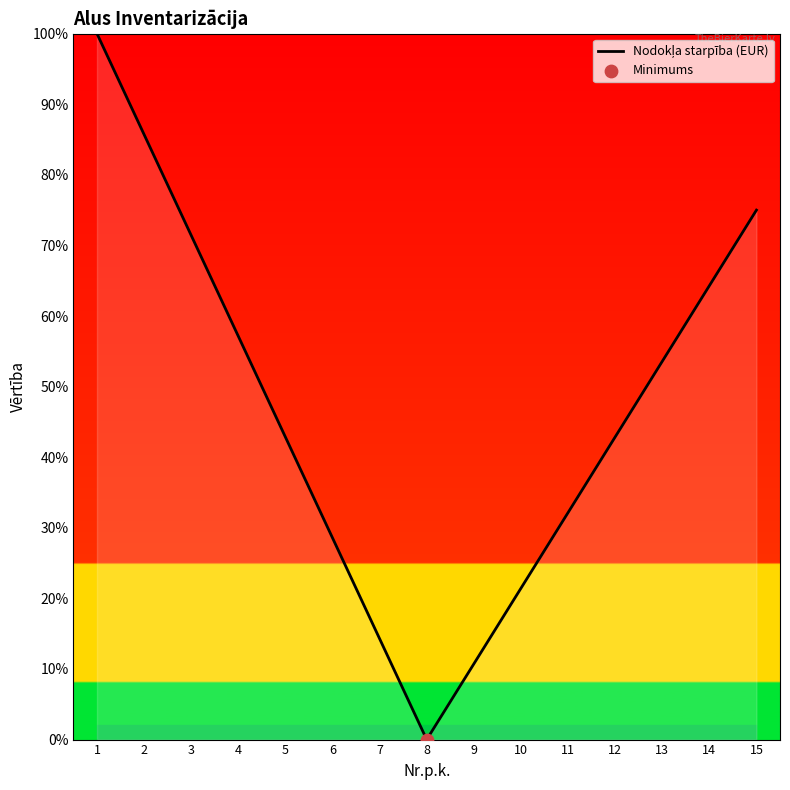

Which has a higher value, 8 or 6?

6